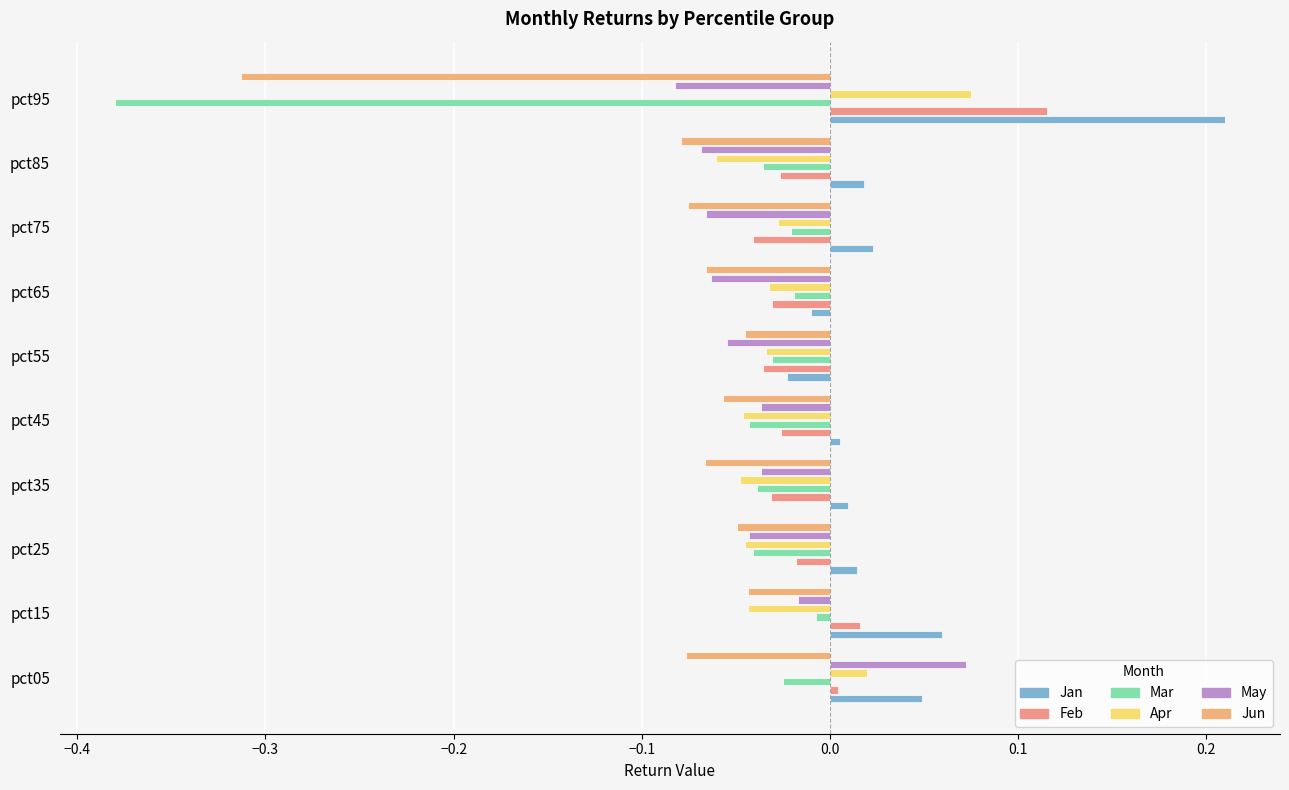

How many distinct data groups are displayed?

6